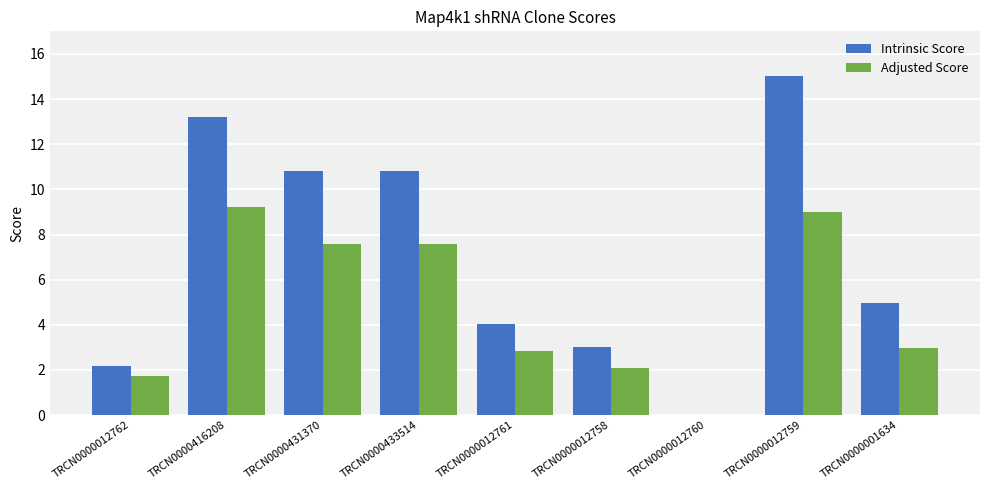

What is the total value across all series at TRCN0000416208?

22.4